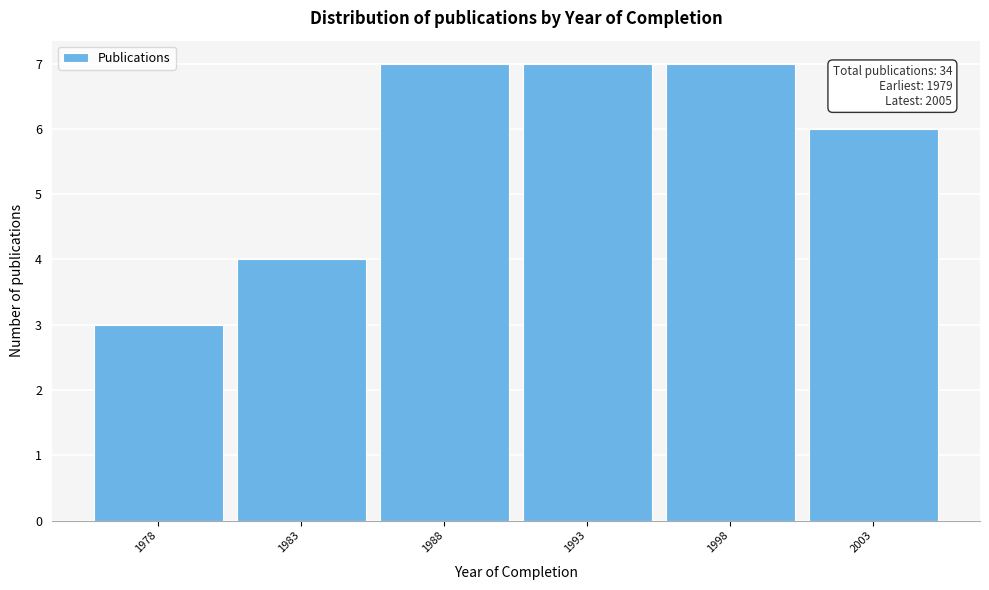

Reading left to right, transcribe all the data shown in this chart.

1978=3	1983=4	1988=7	1993=7	1998=7	2003=6